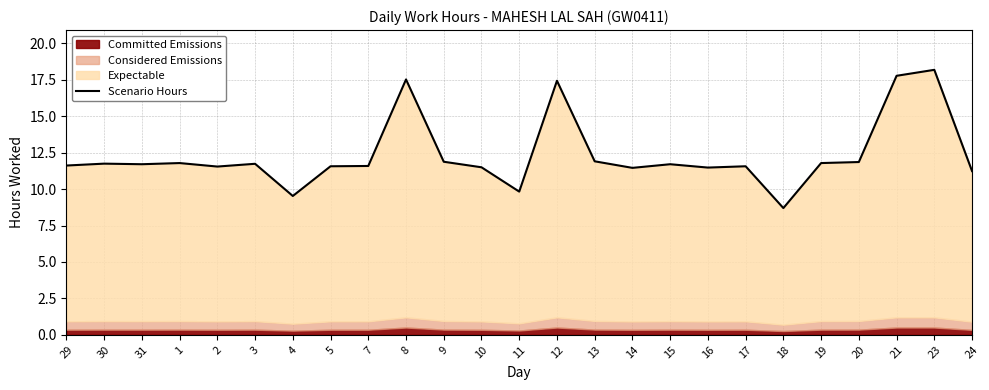

What is the value of the 20th point from the left?

8.7